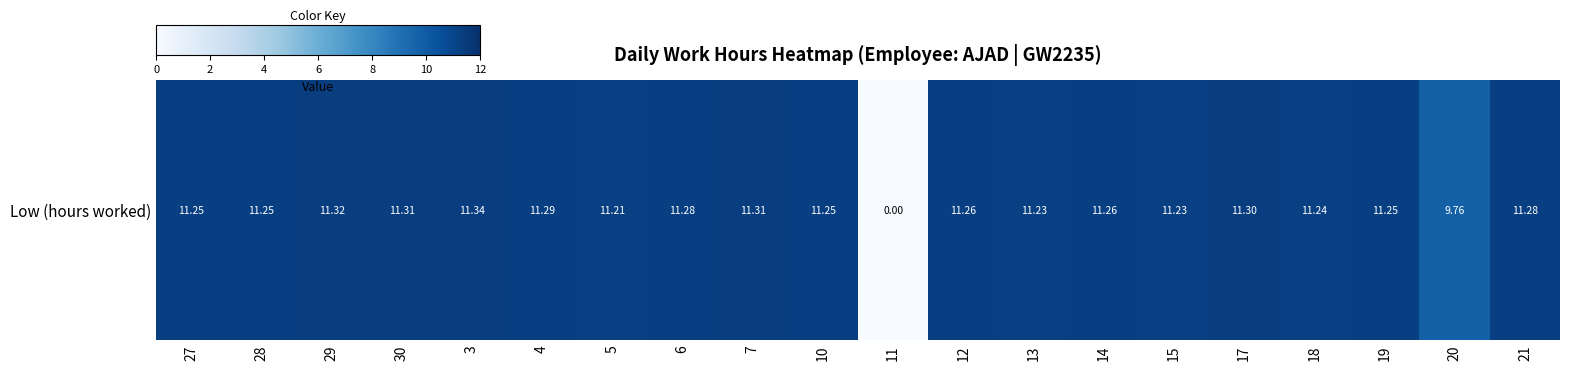

What is the sum of the values at 19 and 15?

22.5